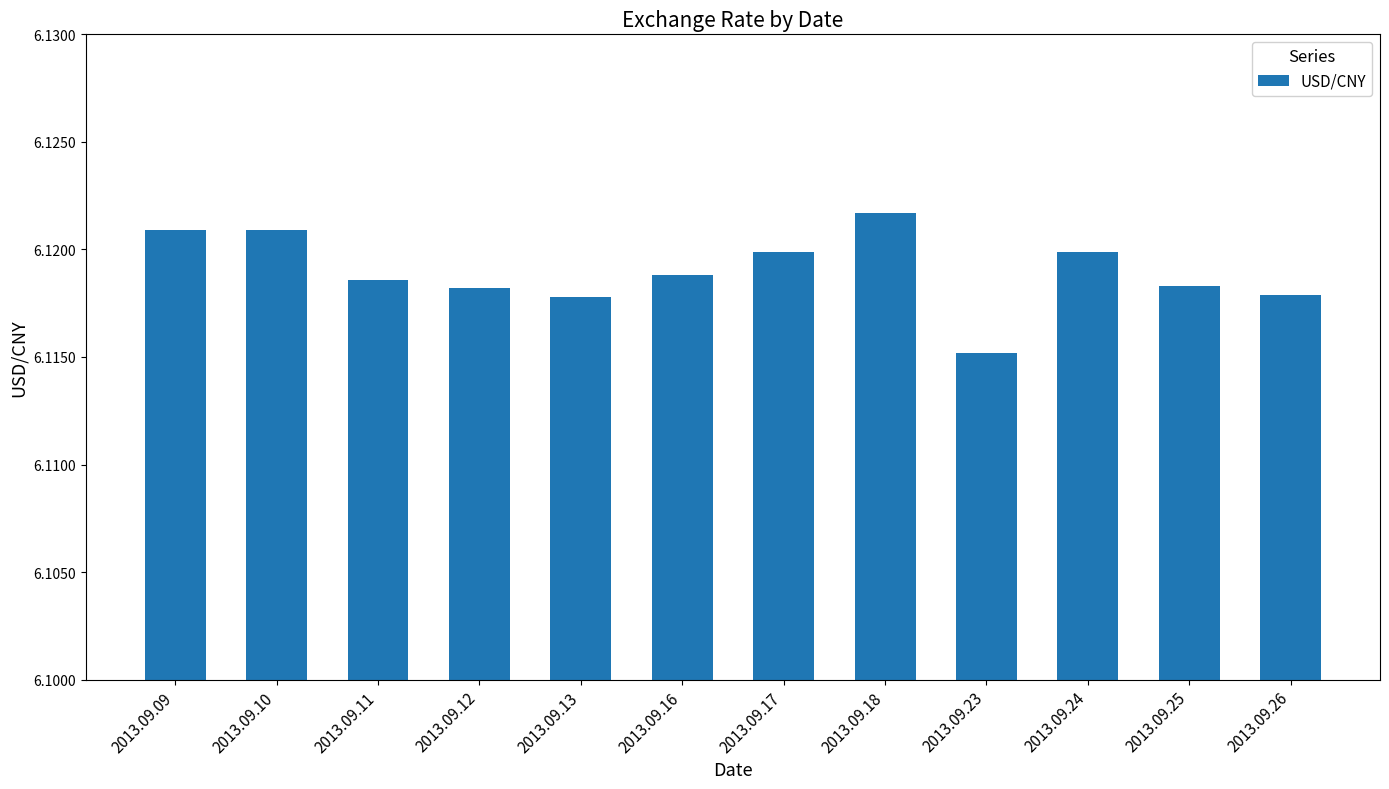

Is it true that the value at 2013.09.18 is 10.9?

False